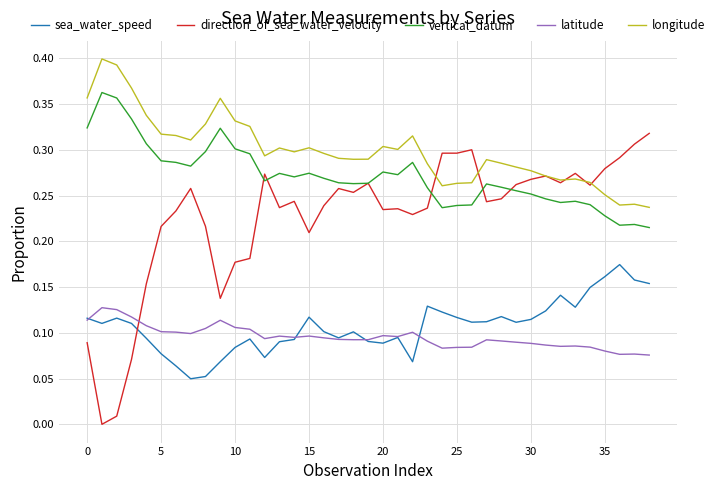

Which series has the largest total across all categories?

longitude